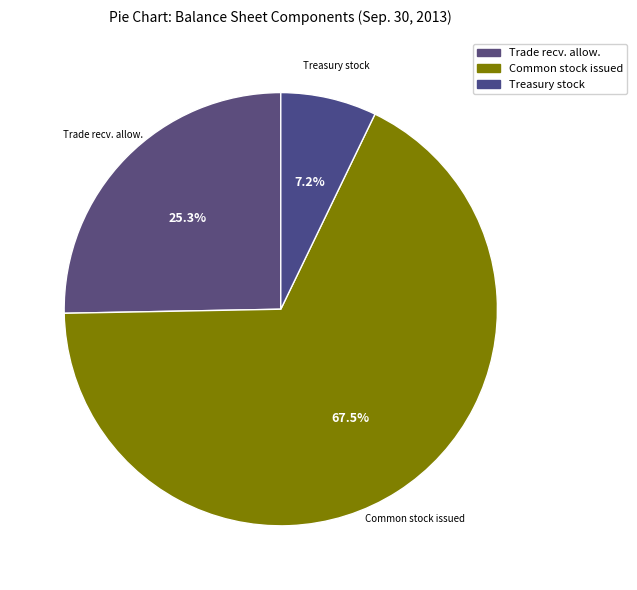

What is the ratio of the value at Common stock issued to the value at Treasury stock?

9.4